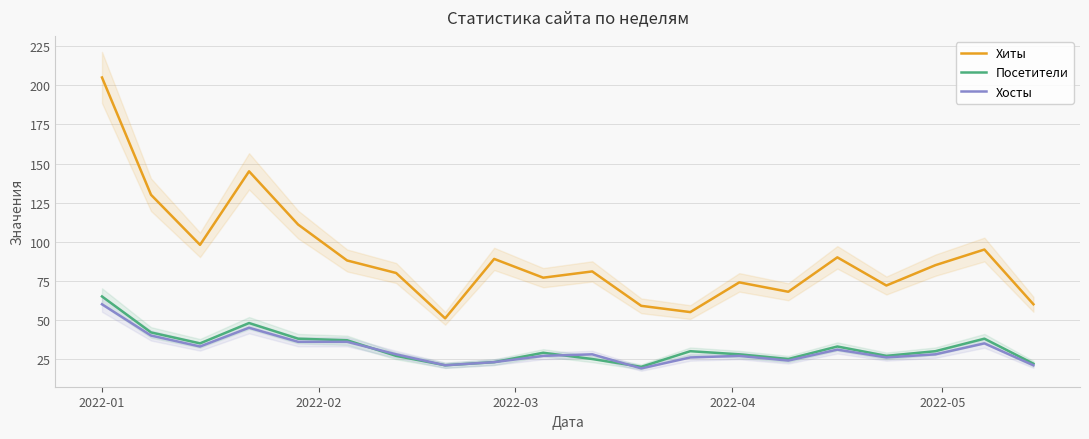

In Хиты, how many points are lower than both neighbors (excluding endpoints)?

6